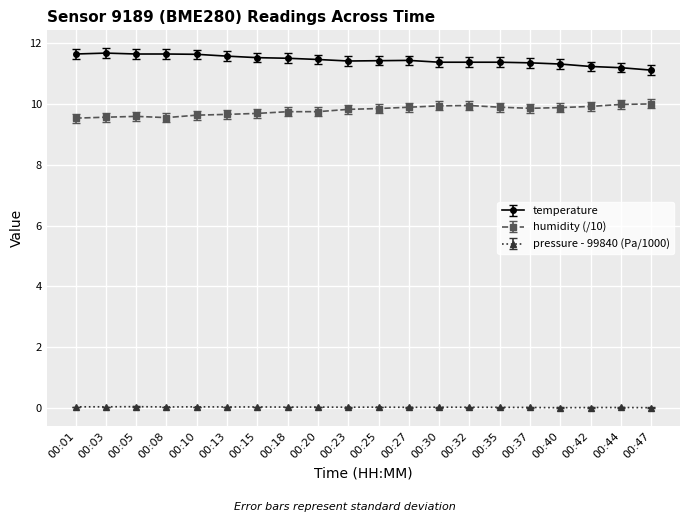

What is the value of the temperature point at the 5th from the left?

11.6